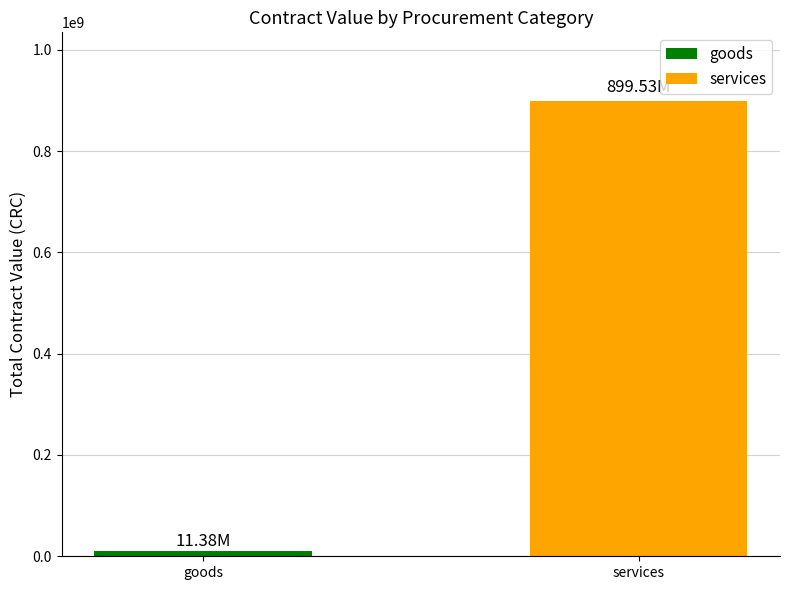

What is the label of the 1st bar from the right?

services